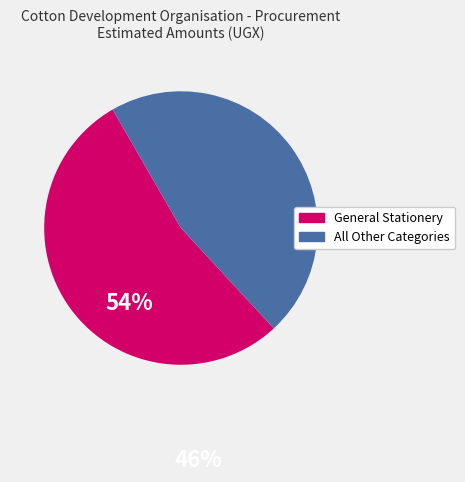

Is there any slice that represents more than half of the pie?

Yes